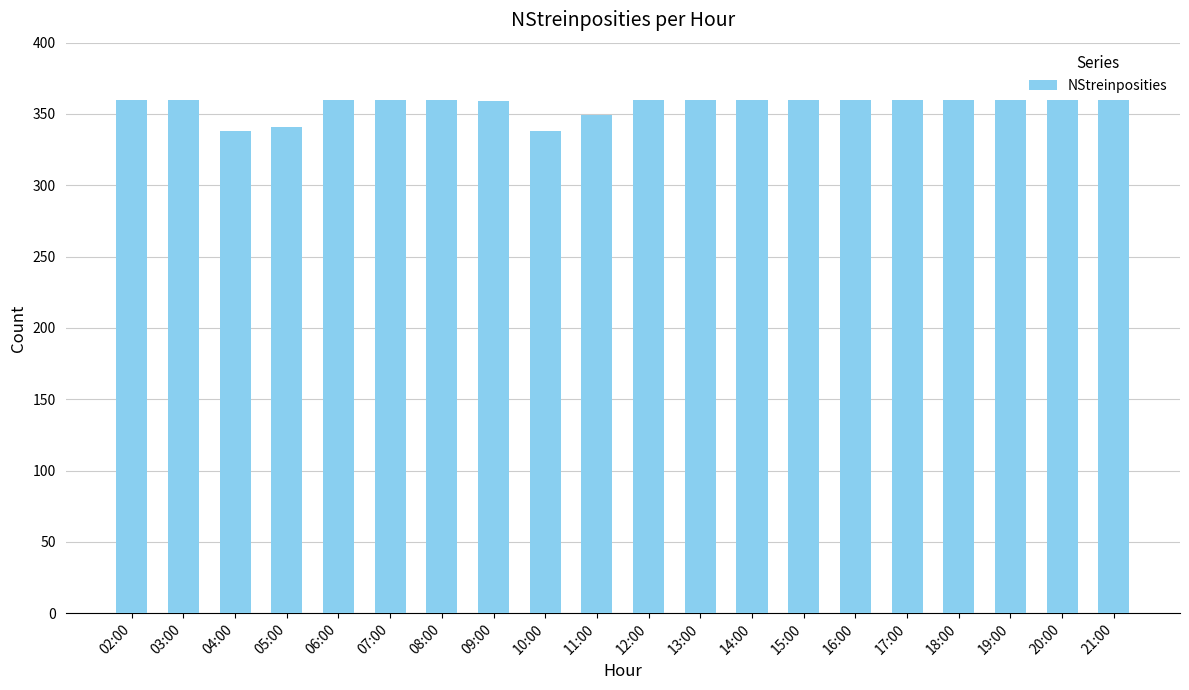

What is the approximate value at 18:00, to the nearest 10?

360